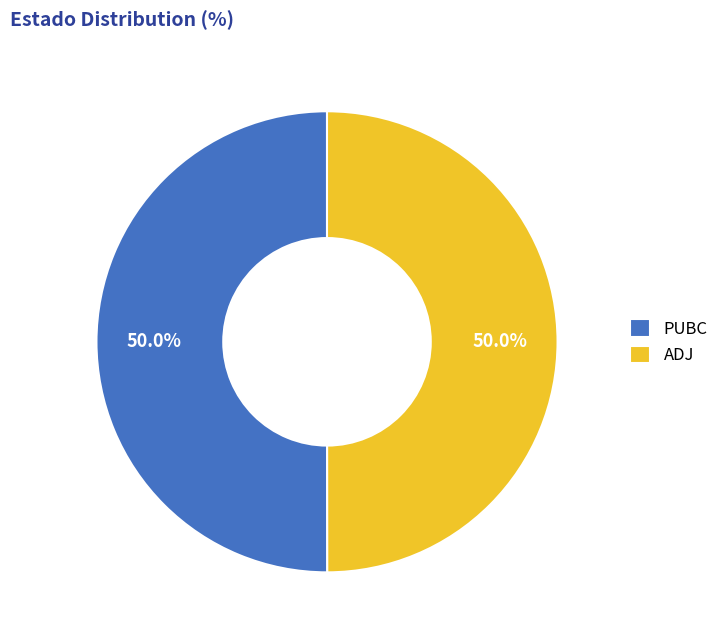

Approximately how many times larger is the value at ADJ compared to PUBC?

1.0